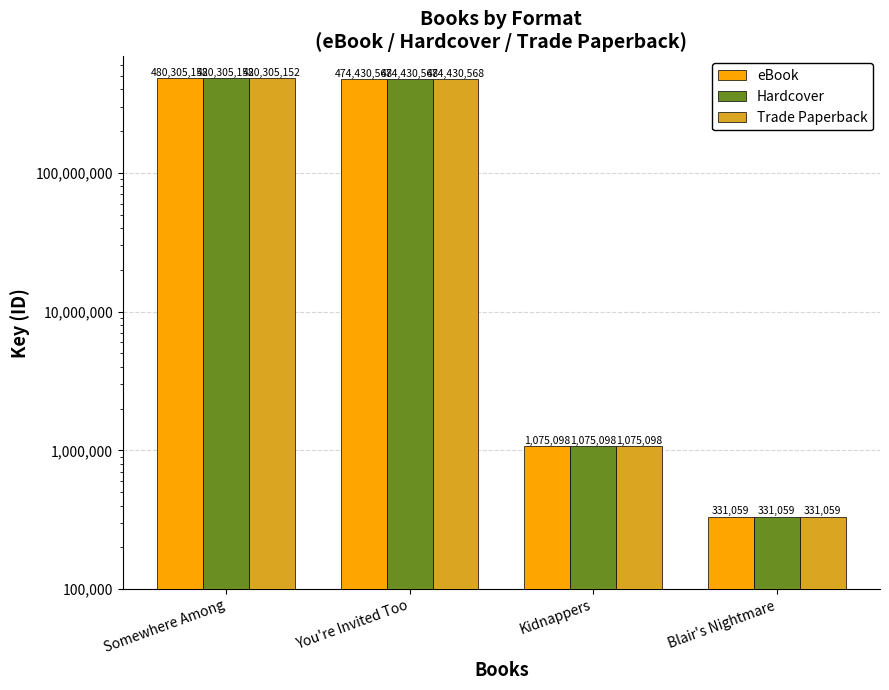

Reading right to left, extract all data points from this chart.

eBook: 331059	1075098	474430568	480305152
Hardcover: 331059	1075098	474430568	480305152
Trade Paperback: 331059	1075098	474430568	480305152